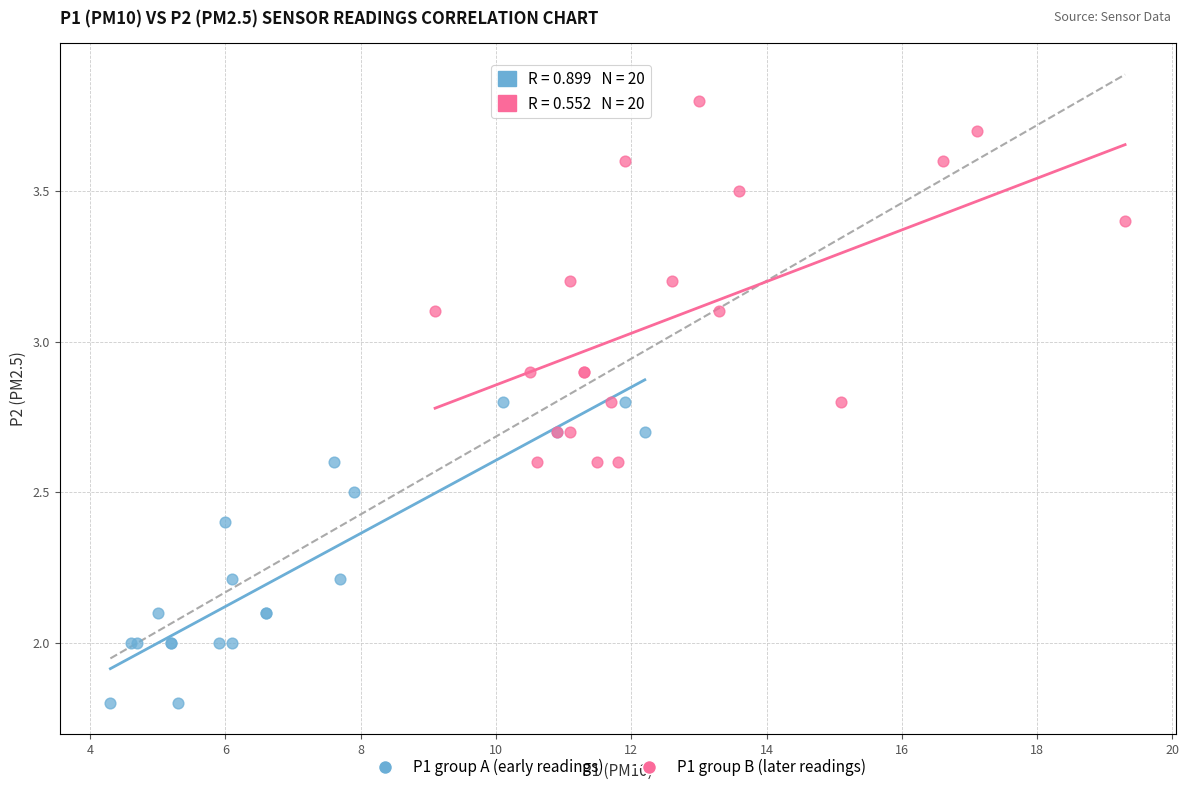

Which series contains the highest Y value?

P1 group B (later readings)